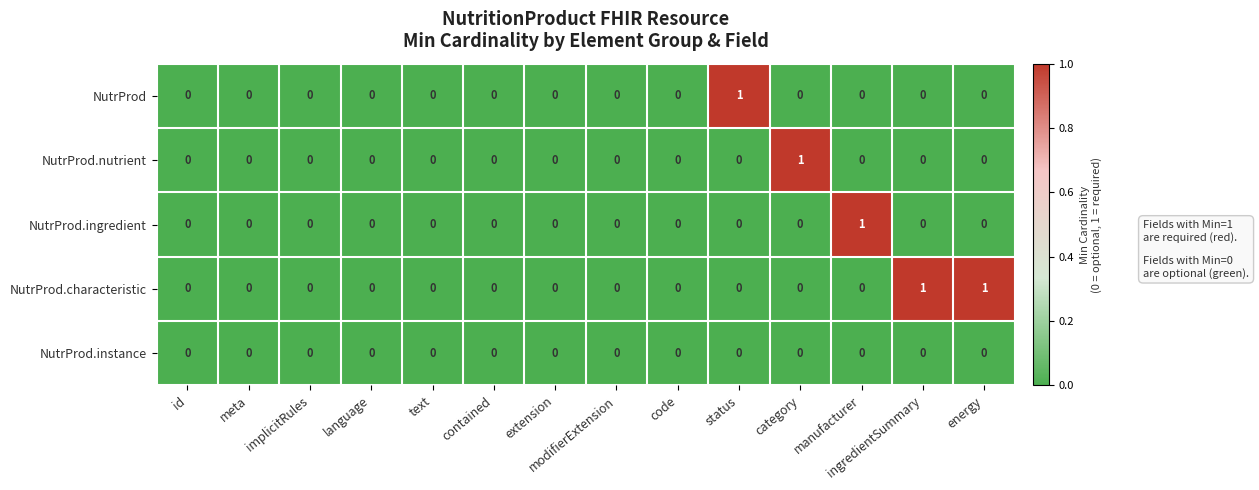

True or false: NutrProd.nutrient has a value of 0 at modifierExtension.

True